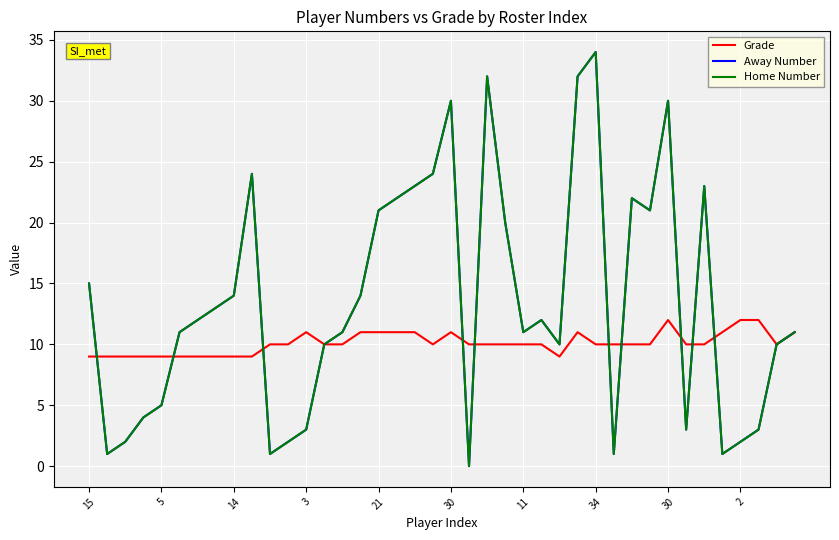

At which category does Home Number reach its first local peak?

2